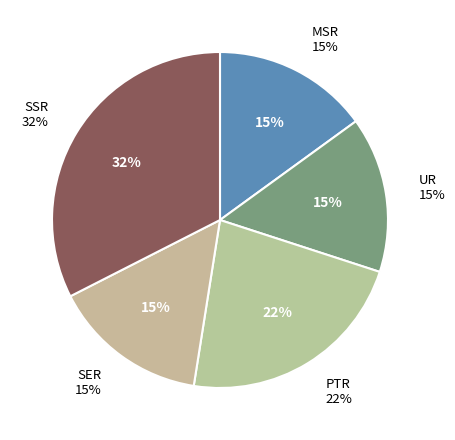

Do SER and SSR together represent more than half of the pie?

No